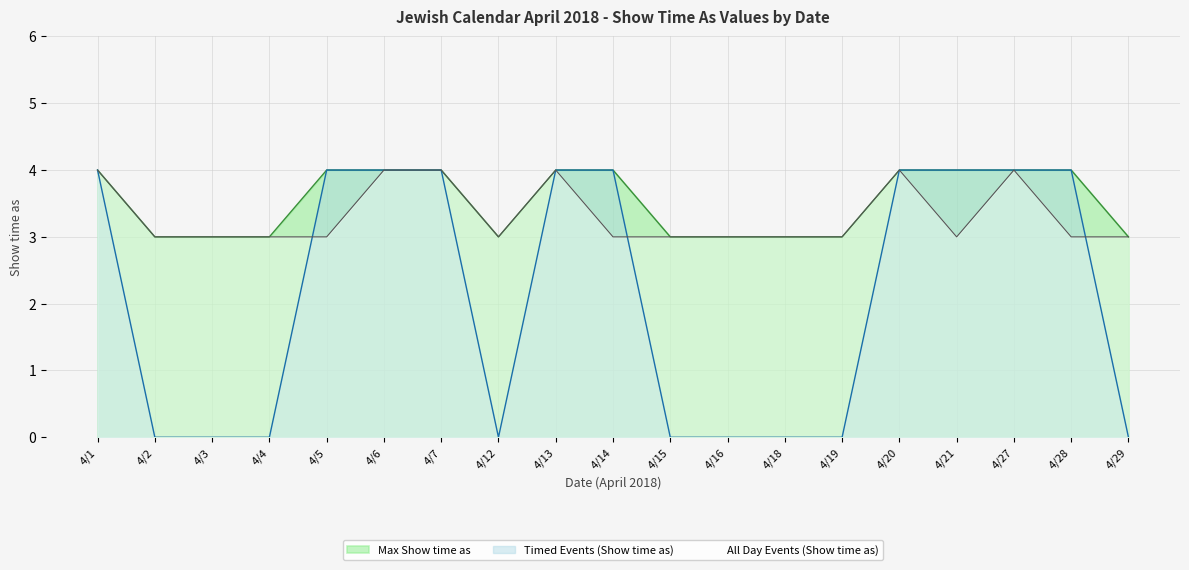

Is the value of Timed Events (Show time as) at 4/20 greater than the value of Max Show time as at 4/16?

Yes